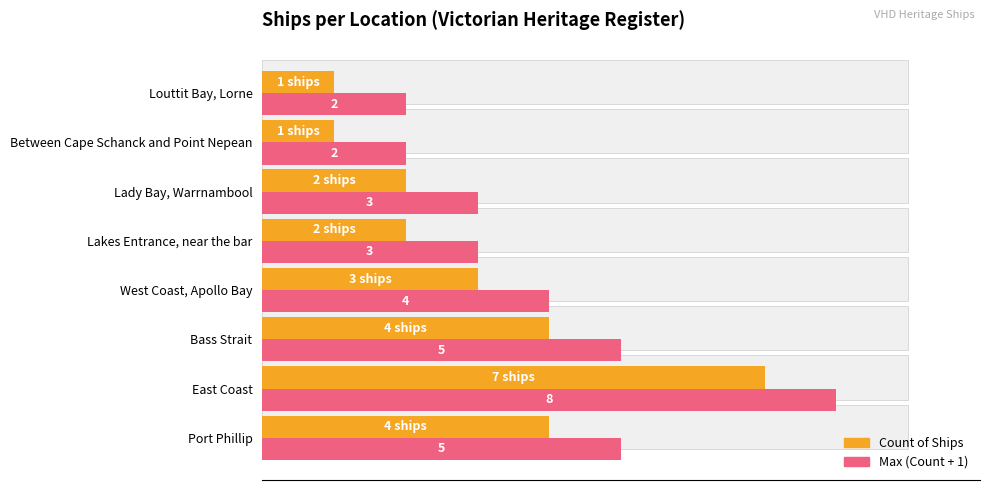

Between Port Phillip and Bass Strait, which series saw the biggest shift?

Count of Ships